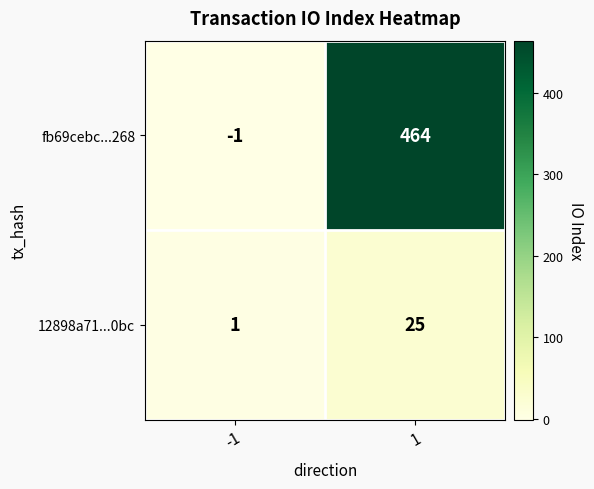

Which series has the largest total across all categories?

fb69cebc...268